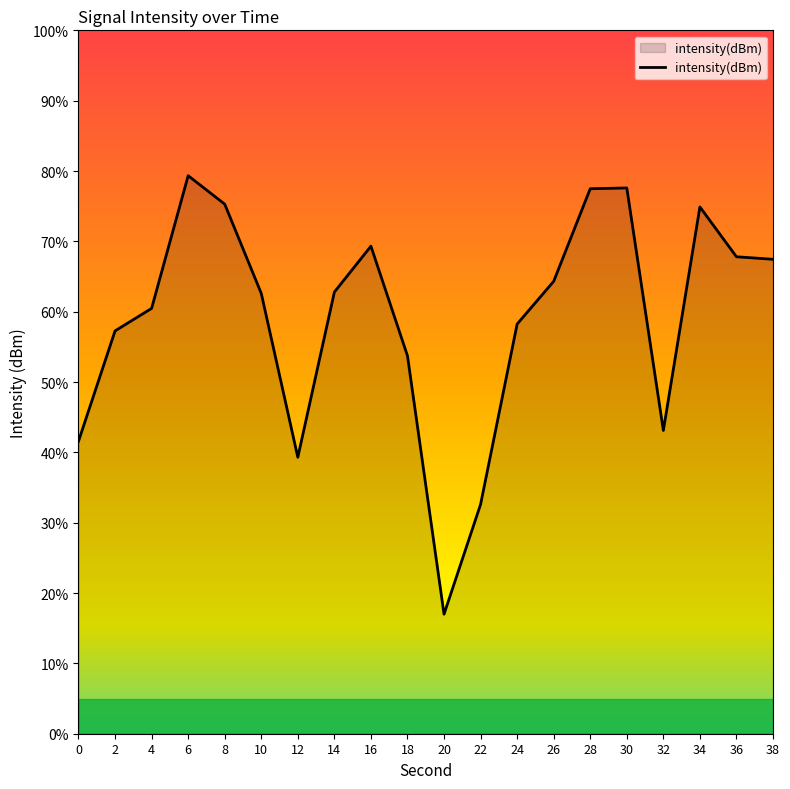

What is the change in value from 16 to 20?

-52.3